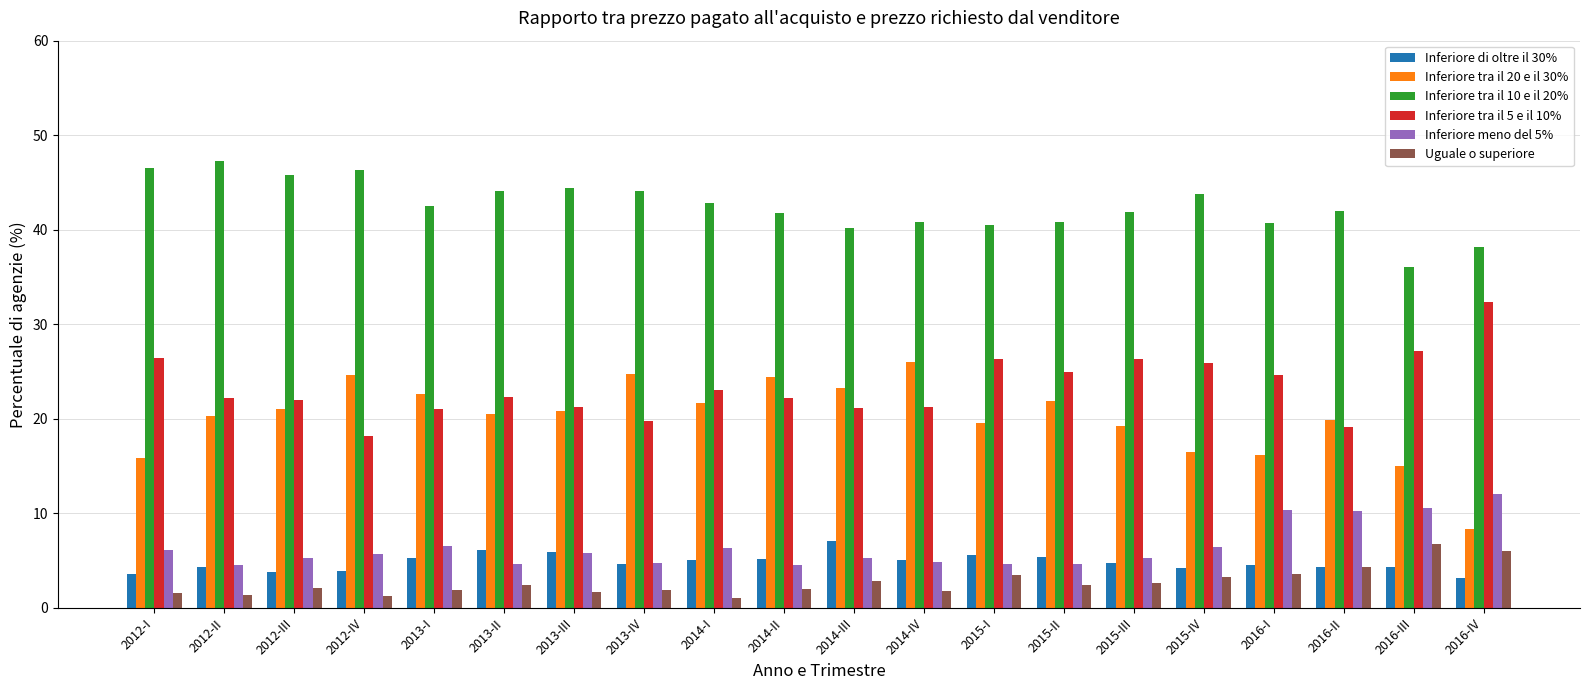

What is the spread (max minus min) of values at 2016-I?

37.1